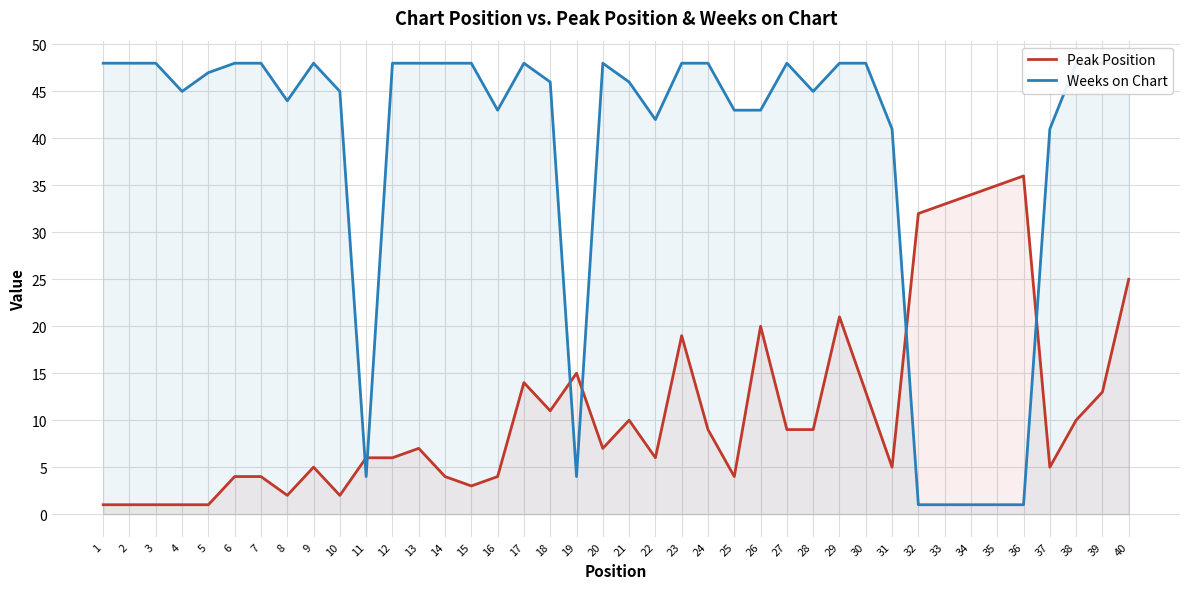

Does the chart display data point markers on the line(s)?

No